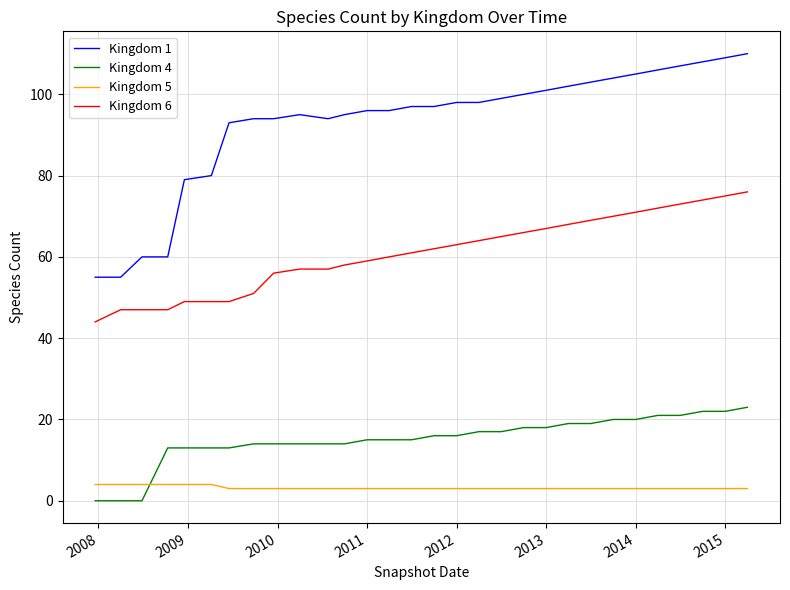

Is this an area chart (filled region under the line)?

No